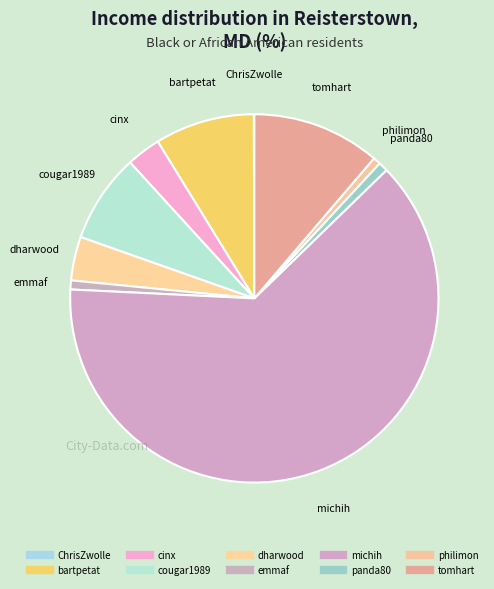

Between bartpetat and dharwood, which is larger?

bartpetat